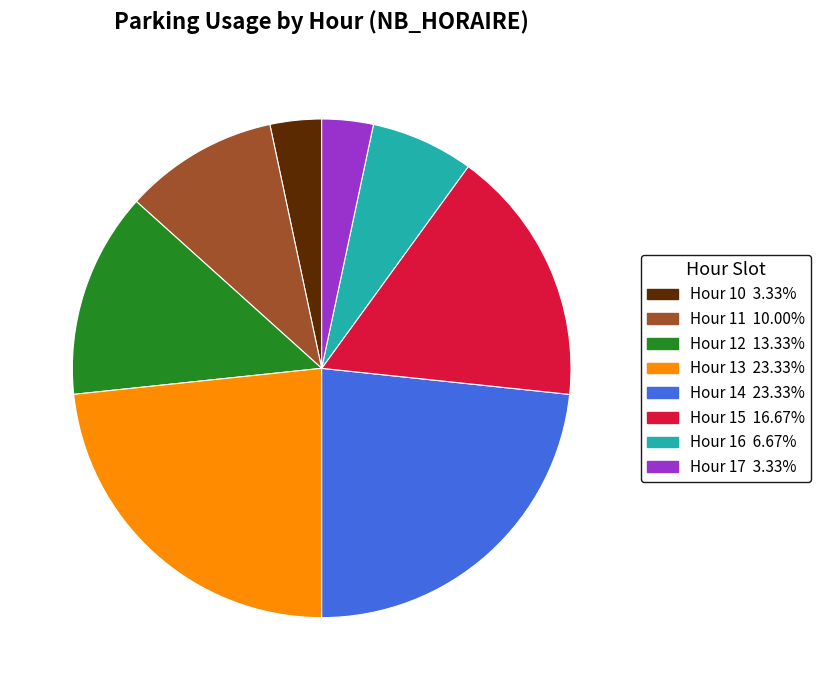

Is there a majority slice in this chart?

No